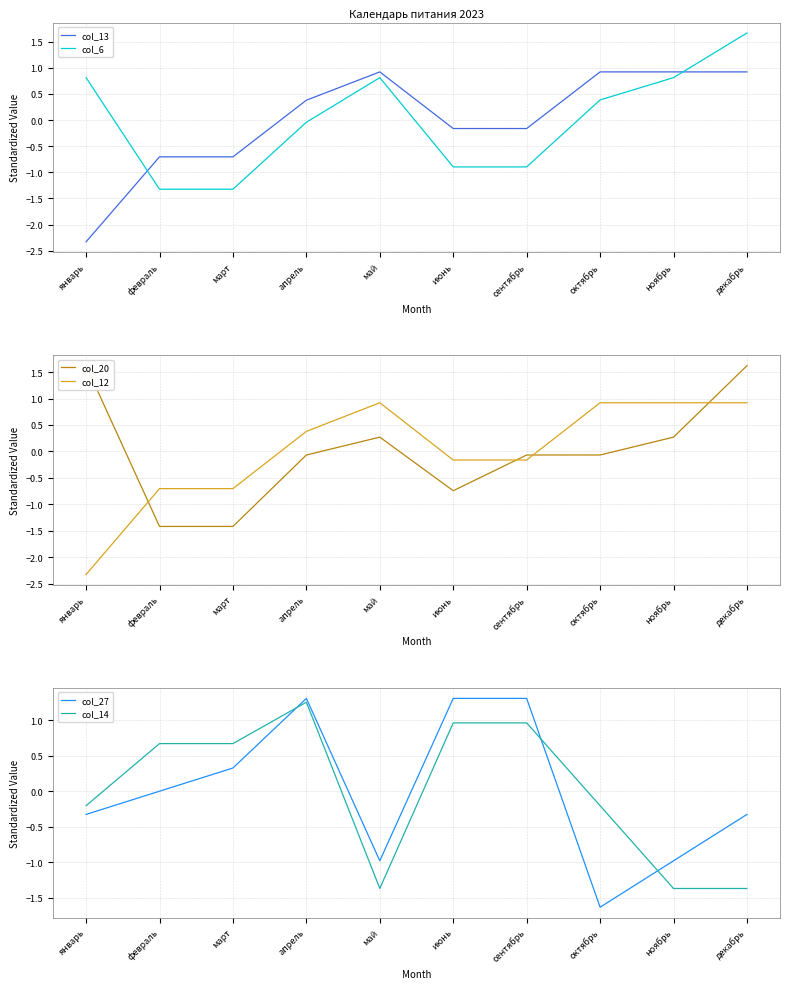

How many intersections are there between col_12 and col_27?

3